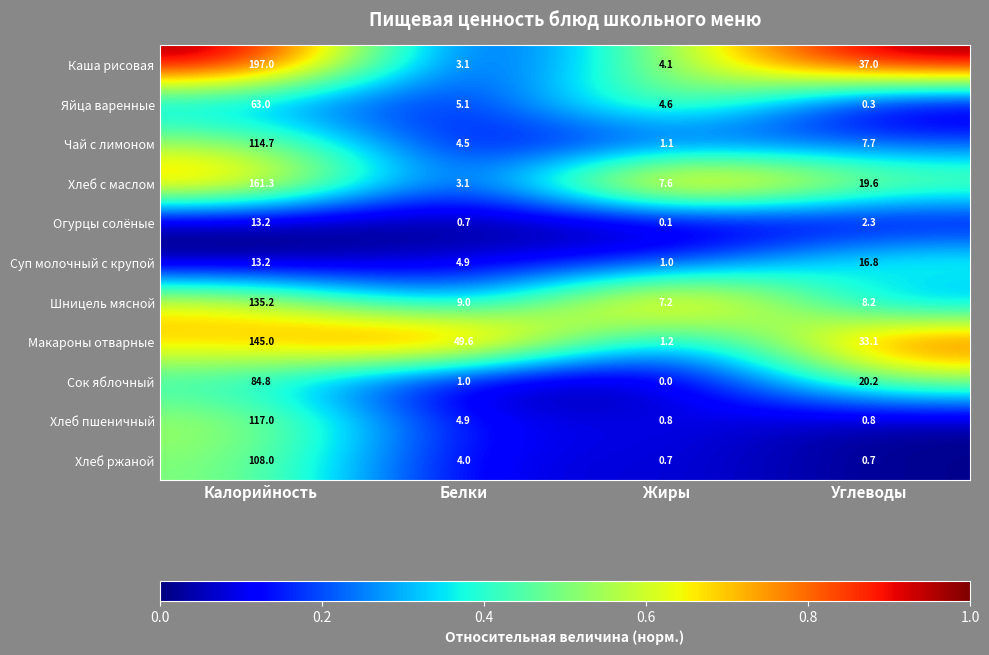

Count the number of categories in the chart.

4